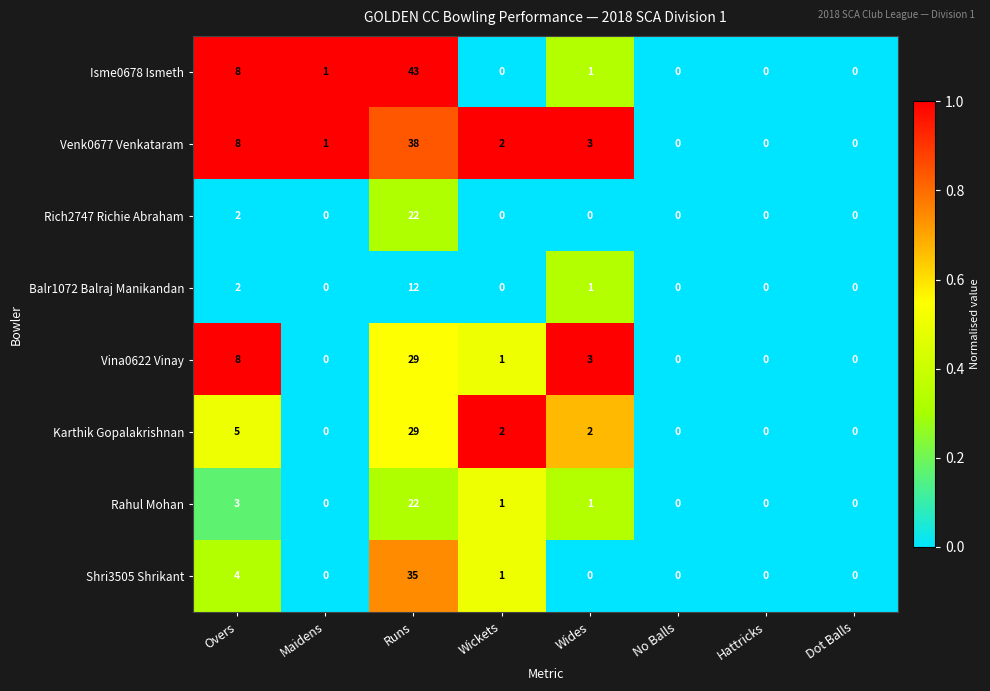

What is the sum of all Vina0622 Vinay values?

41